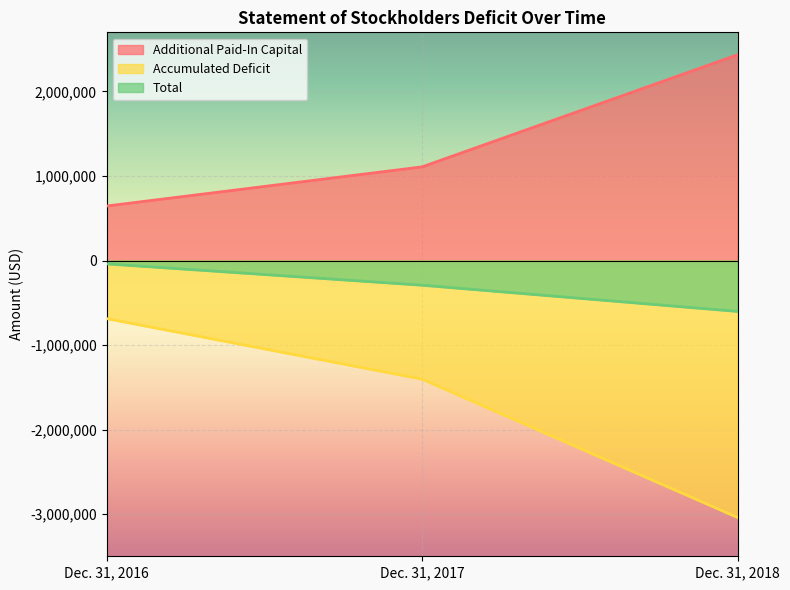

Which series has the largest range (max minus min)?

Accumulated Deficit